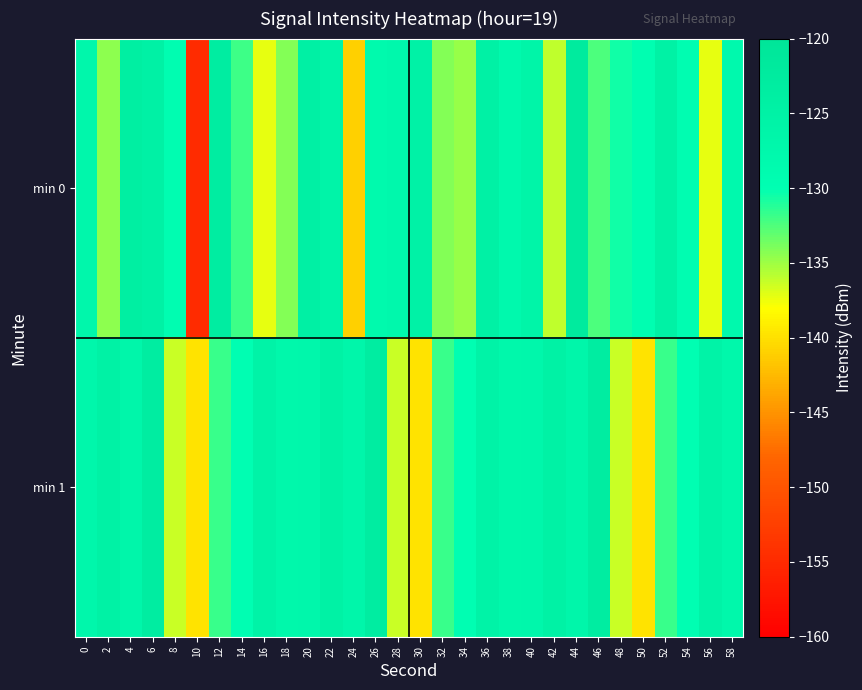

Which category has the lowest value across all series?

10